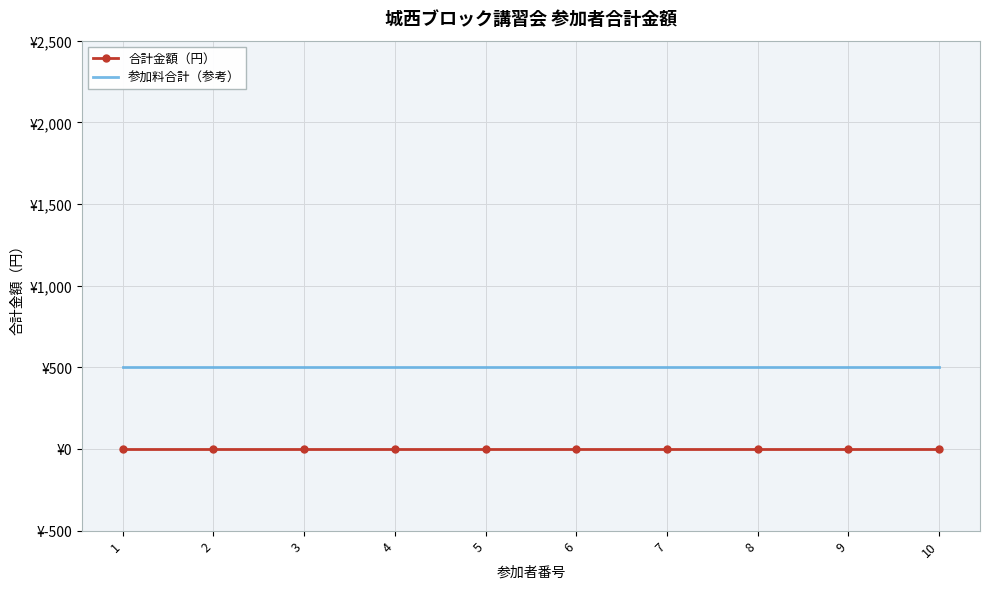

True or false: 合計金額（円） and 参加料合計（参考） intersect in this chart.

False